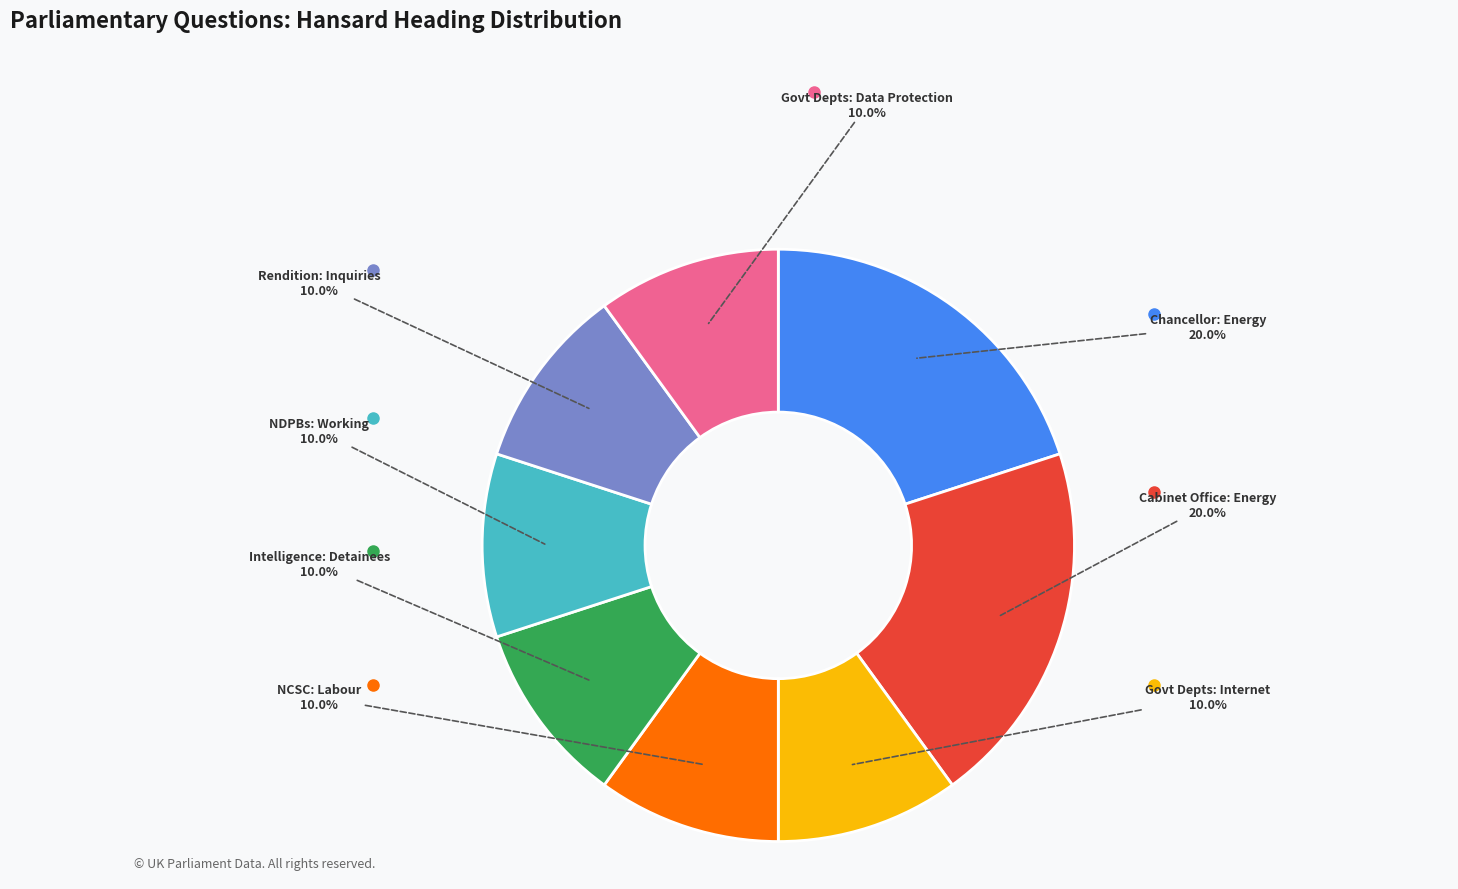

Is there any slice that represents more than half of the pie?

No